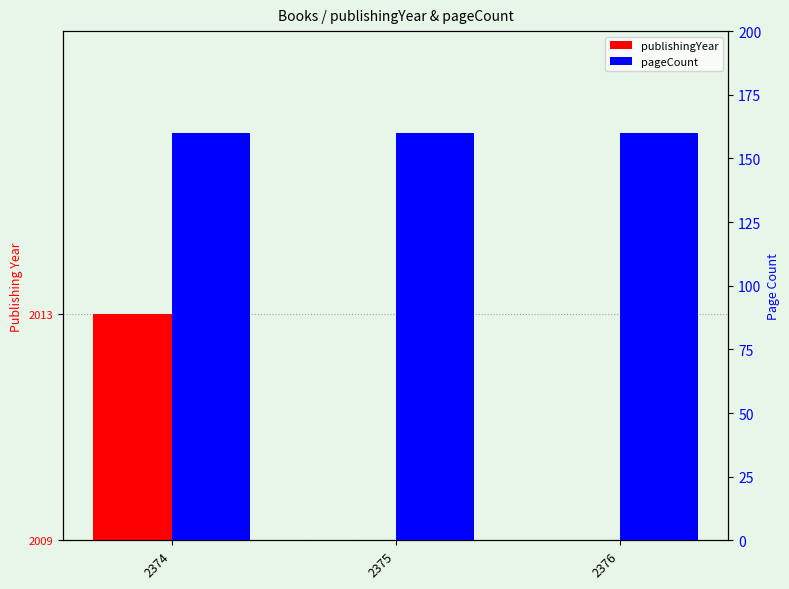

Where is publishingYear nearest to the value 2?

2374